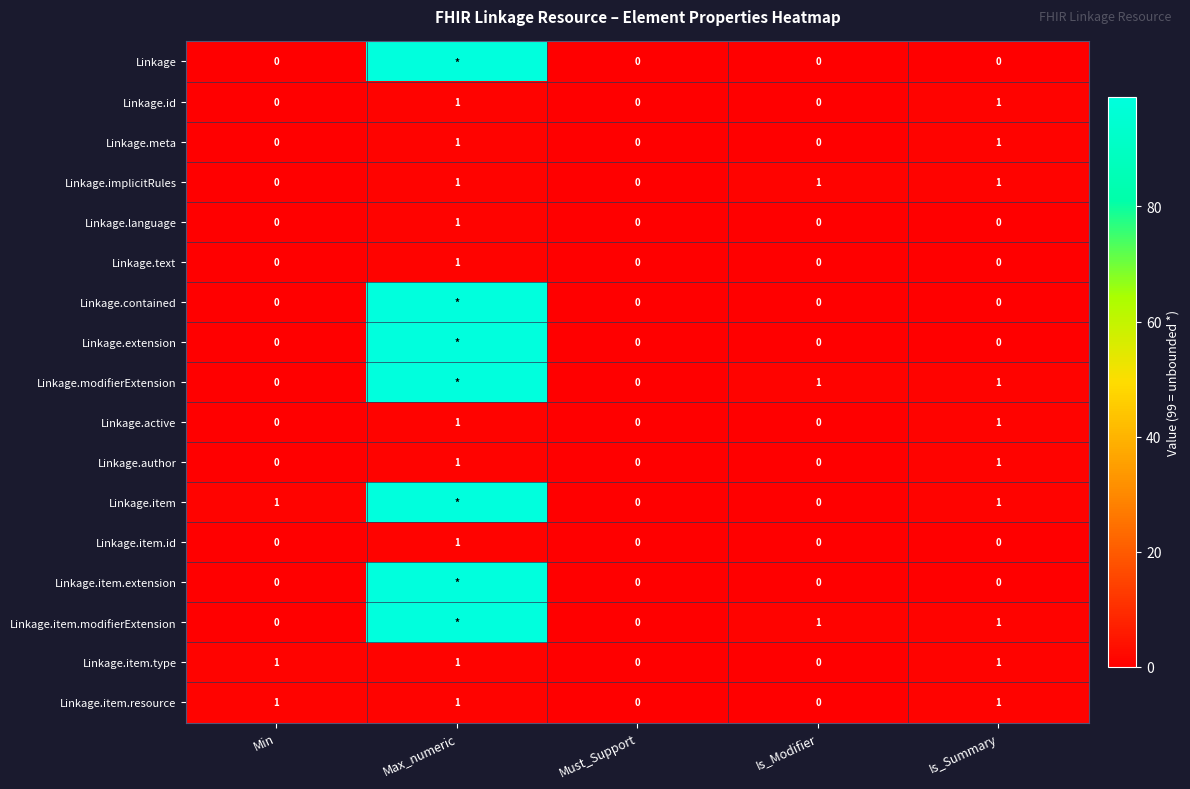

True or false: Linkage.text has a value of 0 at Min.

True